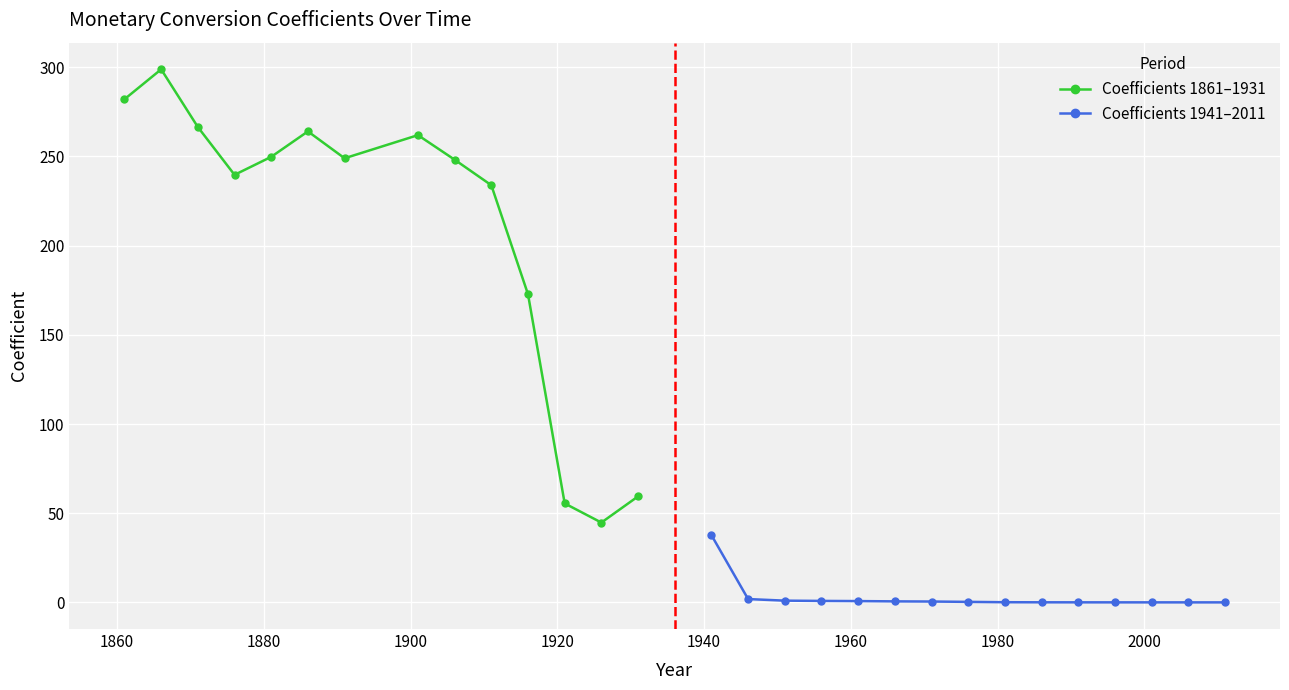

How many interior local valleys does the Coefficients 1861–1931 series have?

3